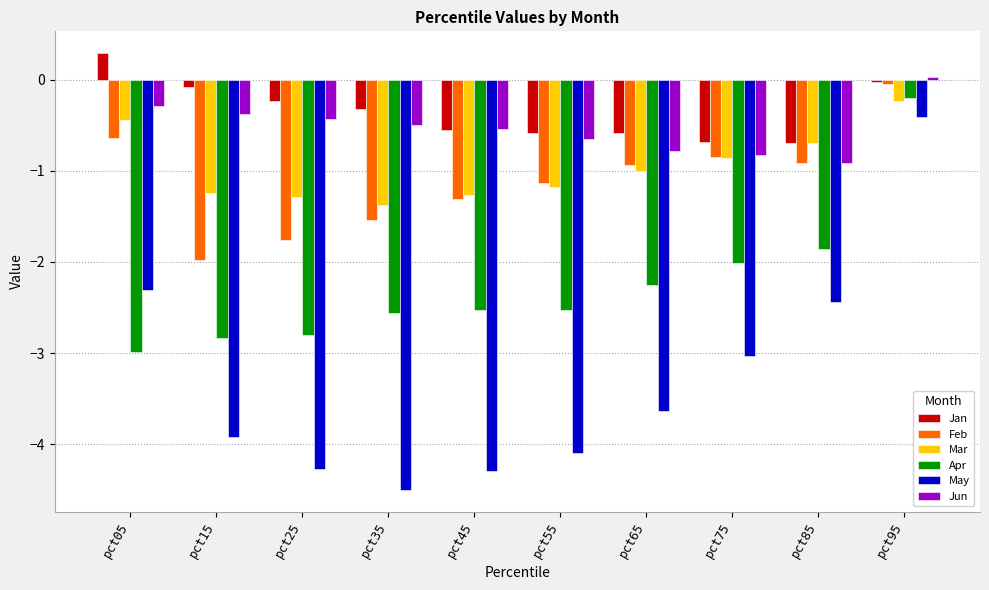

What is the value of the Apr bar at the 4th from the left?

-2.6